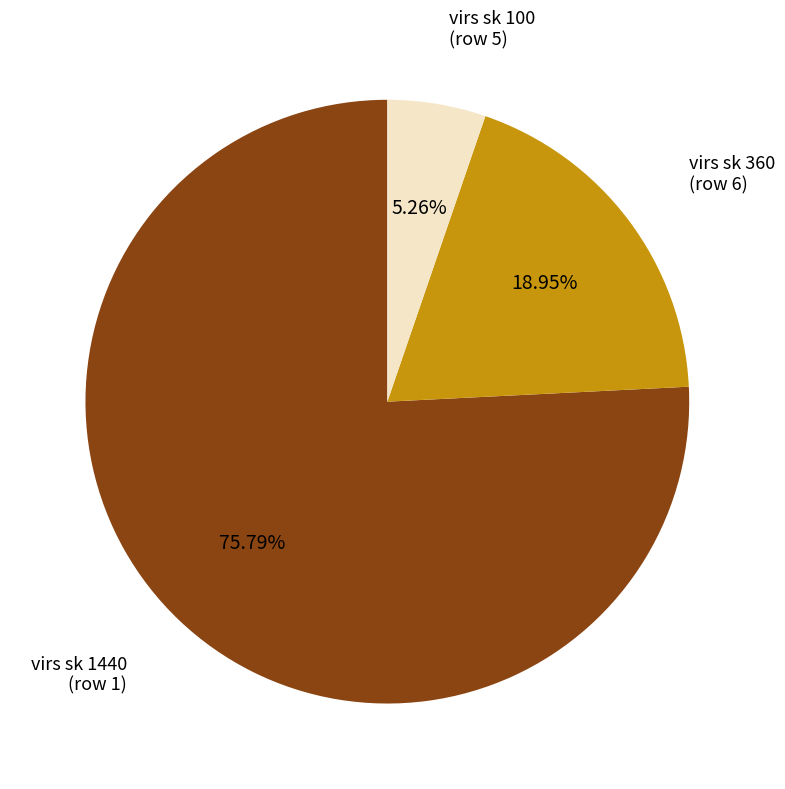

Is there any slice that represents more than half of the pie?

Yes